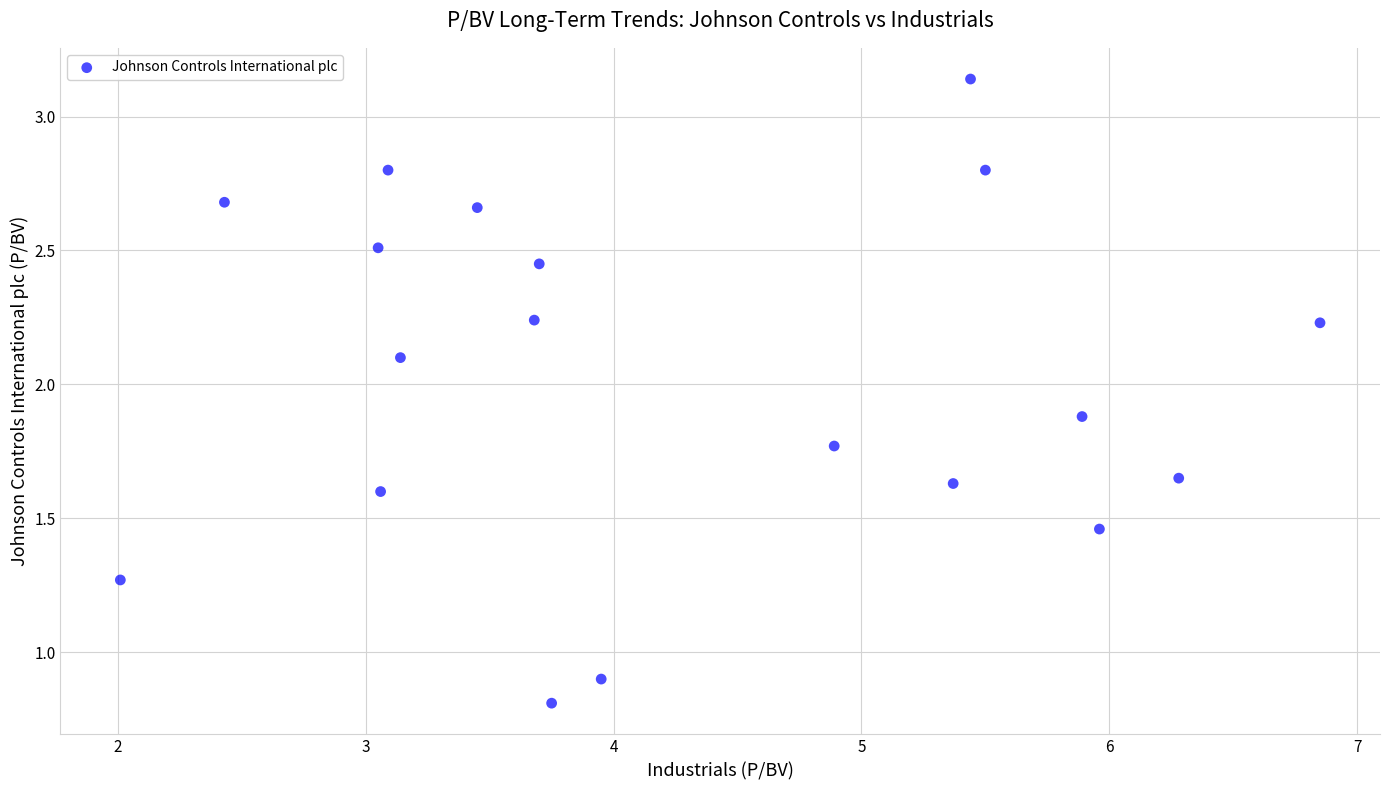

What is the range of Y values (max minus min)?

2.3